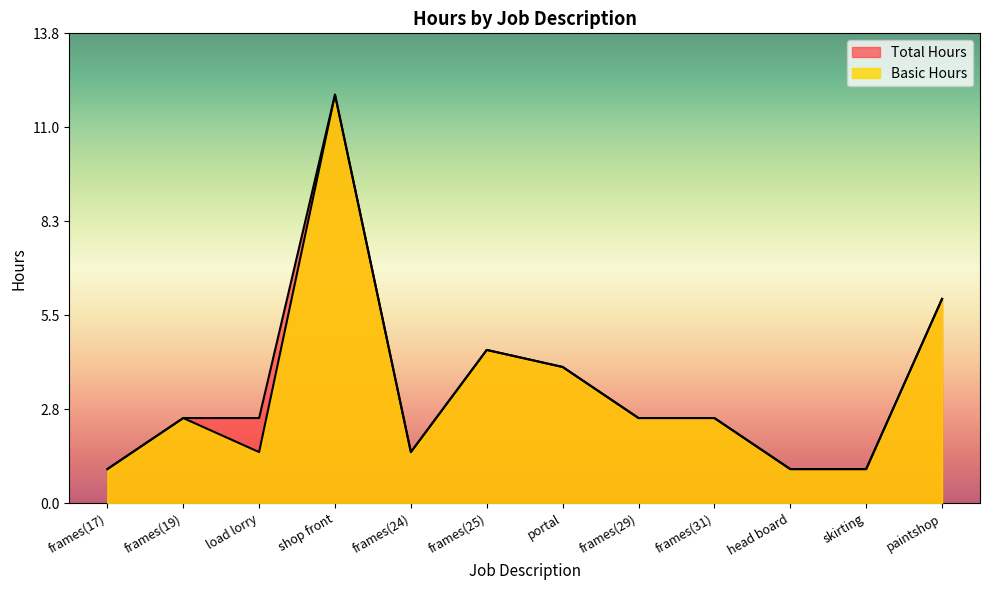

Reading left to right, extract all data points from this chart.

Total Hours: 1.0	2.5	2.5	12.0	1.5	4.5	4.0	2.5	2.5	1.0	1.0	6.0
Basic Hours: 1.0	2.5	1.5	12.0	1.5	4.5	4.0	2.5	2.5	1.0	1.0	6.0